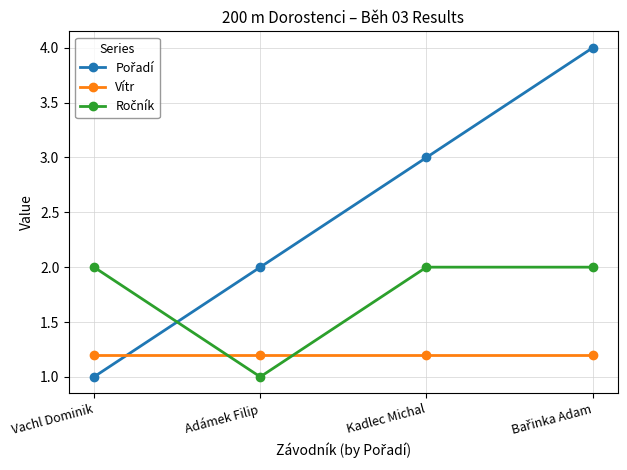

What is the average value of the Vítr series?

1.2